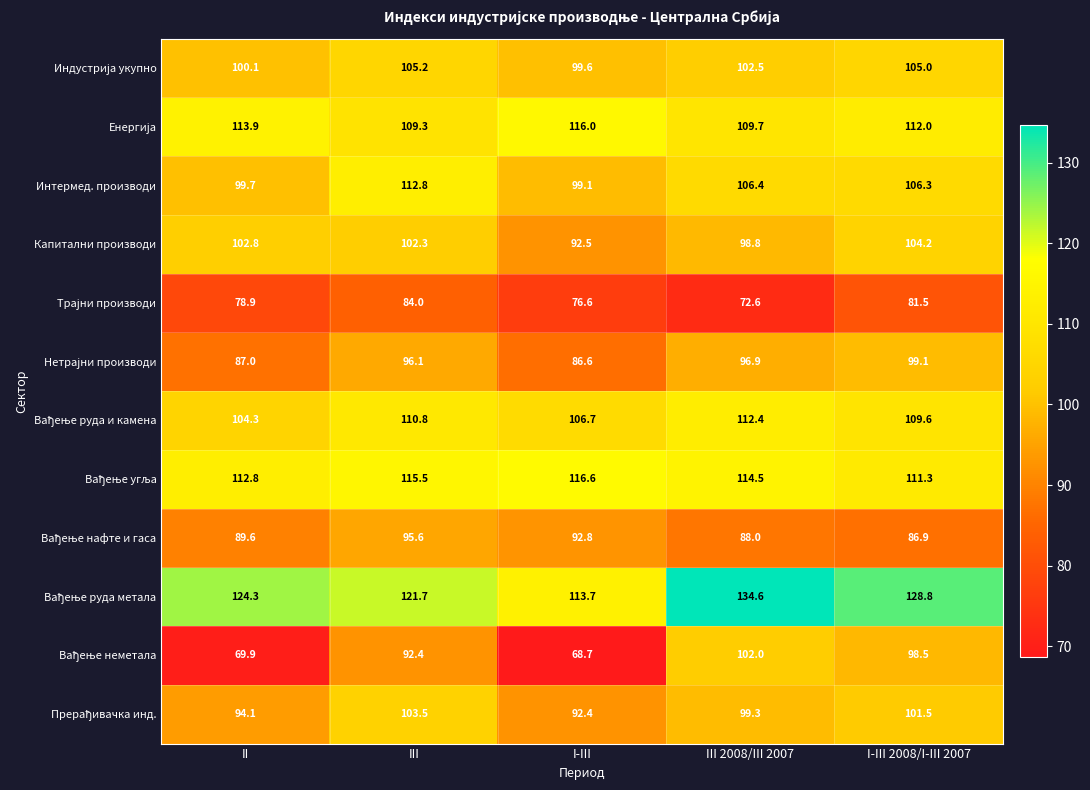

What is the spread (max minus min) of values at I-III 2008/I-III 2007?

47.3